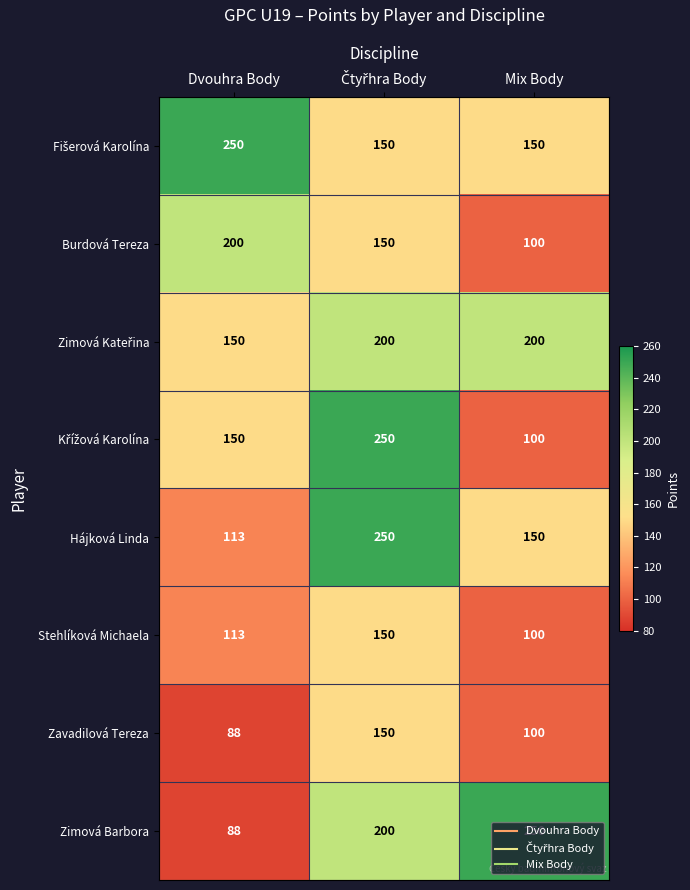

What is the maximum value shown in the chart?

250